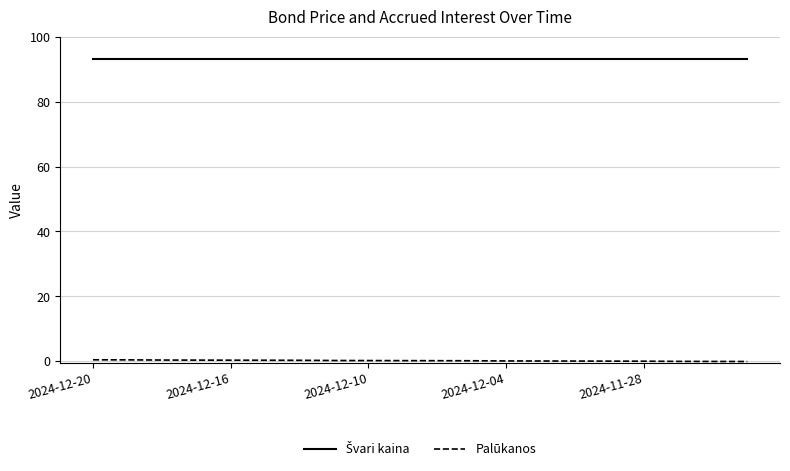

What is the greatest value displayed?

93.0